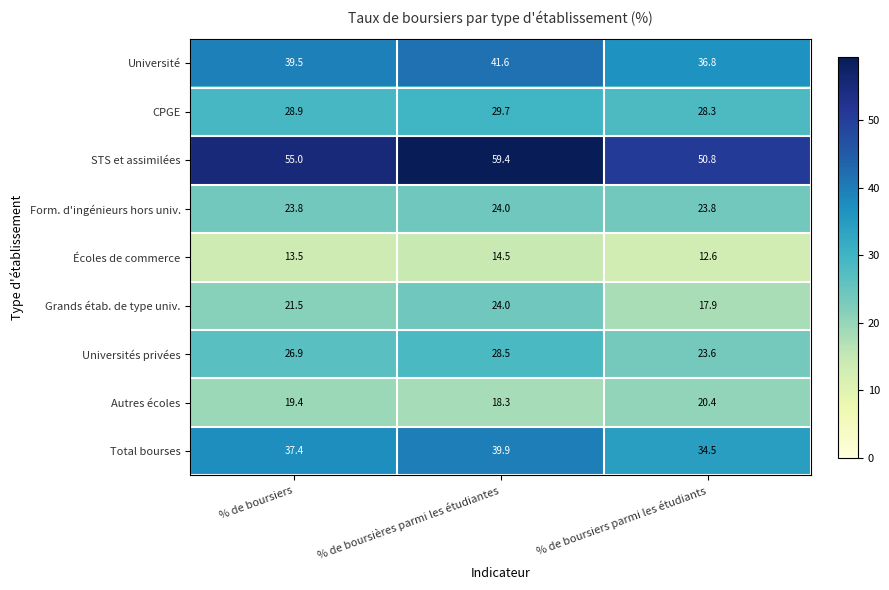

At which category is the sum across all series the highest?

% de boursières parmi les étudiantes